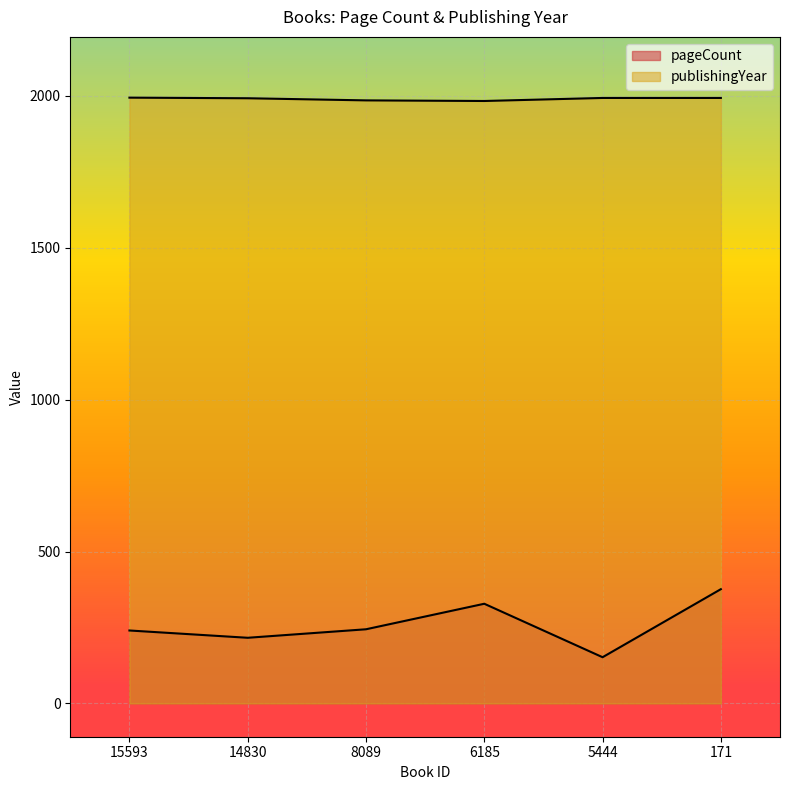

Is the value of publishingYear at 8089 greater than the value of pageCount at 6185?

Yes